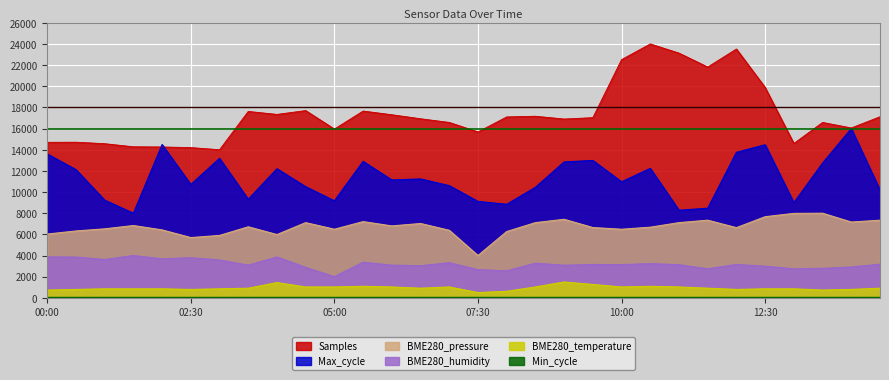

List the labels in order of BME280_pressure value, largest first.

13:30, 13:00, 12:30, 09:00, 11:30, 14:30, 05:30, 14:00, 04:30, 08:30, 11:00, 06:30, 01:30, 06:00, 03:30, 10:30, 09:30, 12:00, 01:00, 05:00, 10:00, 02:00, 07:00, 00:30, 08:00, 00:00, 04:00, 03:00, 02:30, 07:30